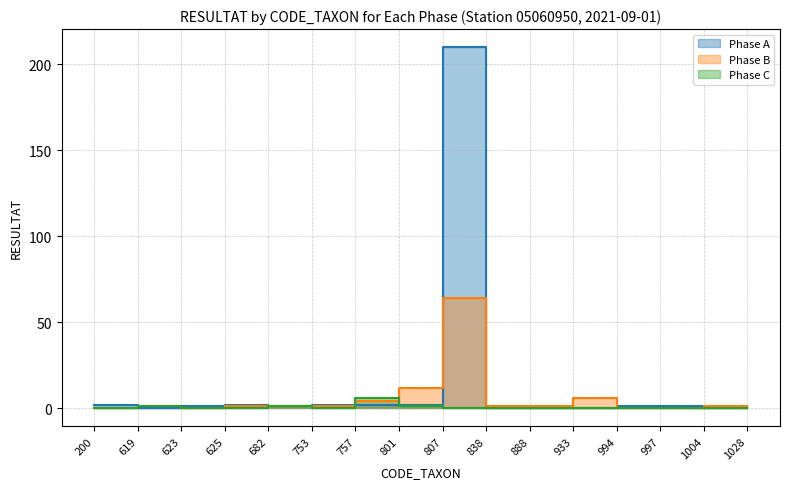

The Phase C series shows -2 at 1028. True or false?

False